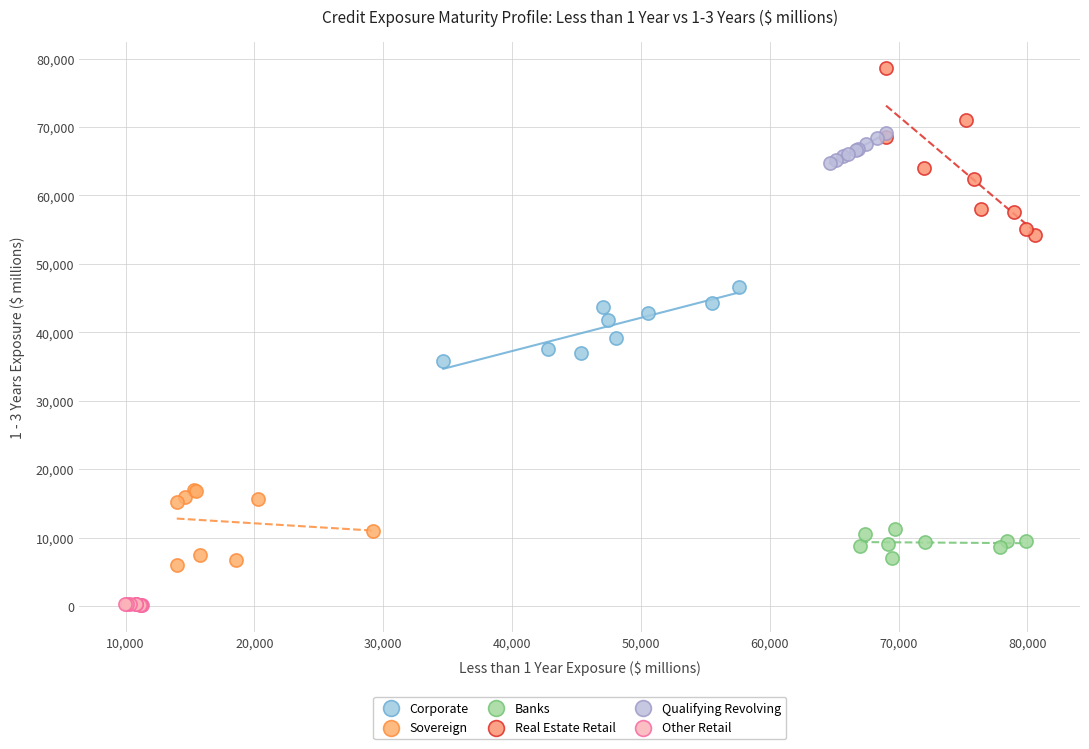

Which series contains the lowest Y value?

Other Retail